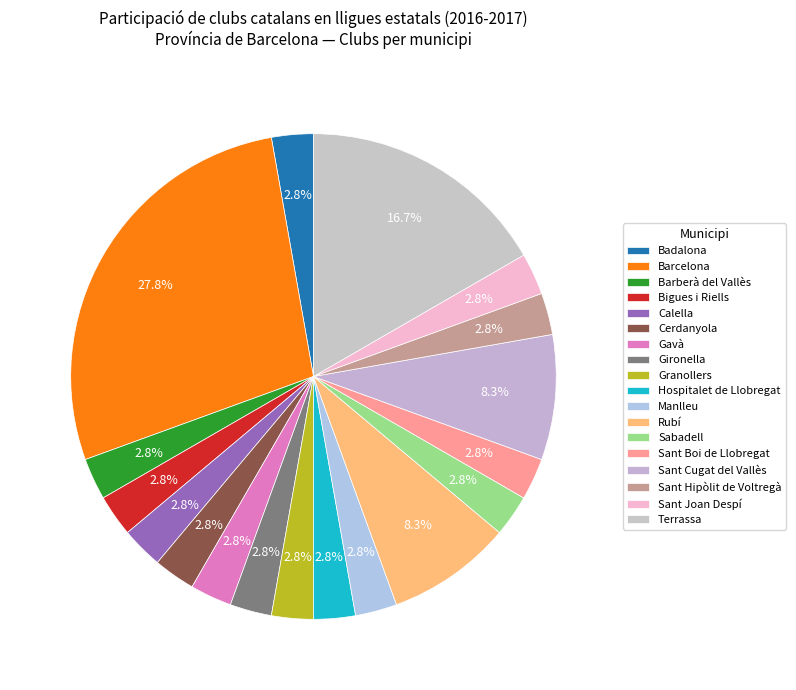

True or false: Manlleu accounts for 13% of the total.

False